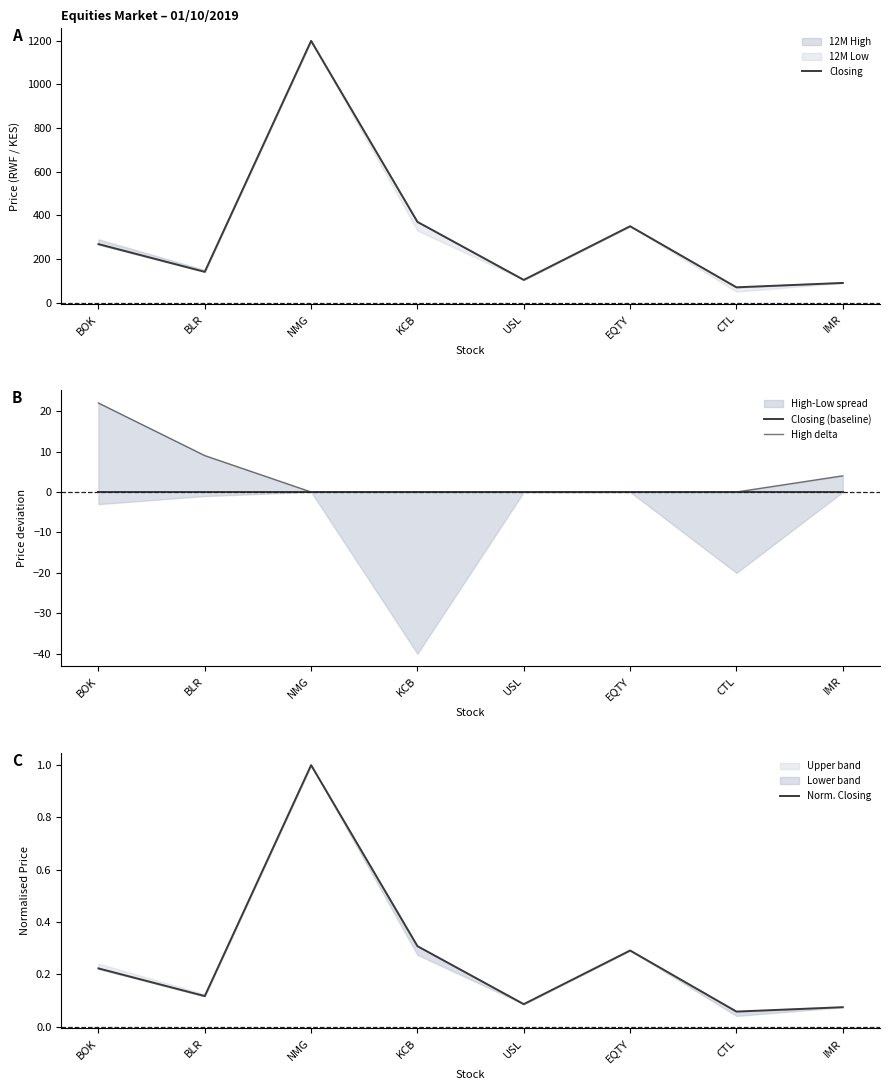

After their last crossing, which series has the higher values: High delta or Norm. Closing?

High delta